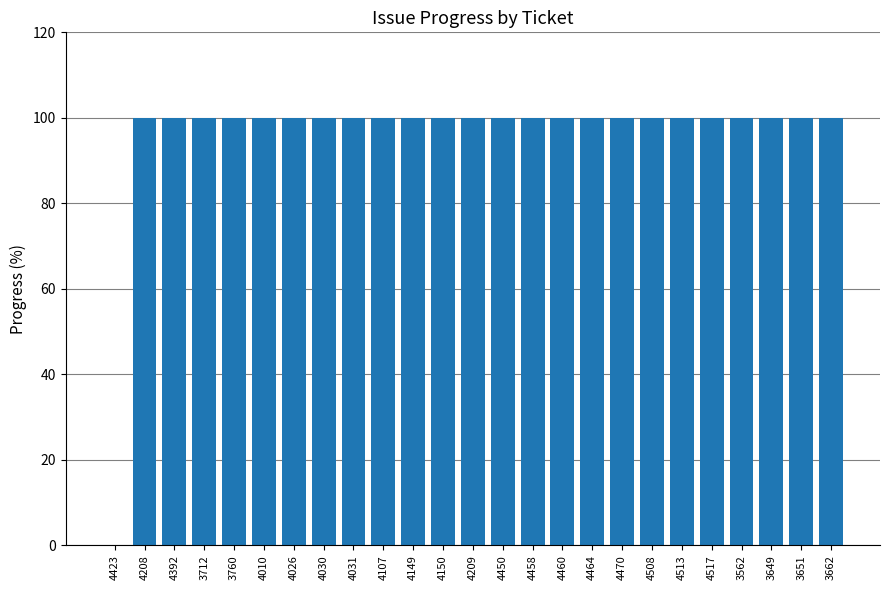

Approximately how many times larger is the value at 4458 compared to 3662?

1.0